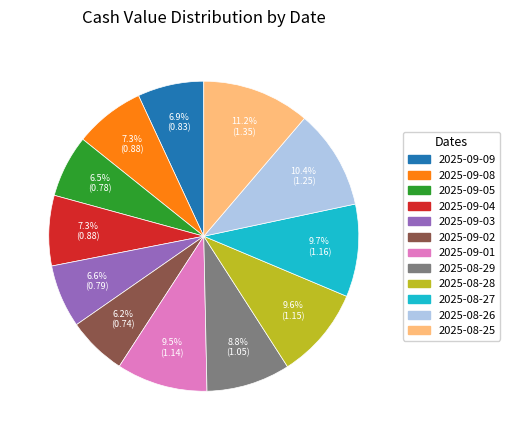

True or false: 2025-09-08 accounts for 7% of the total.

True